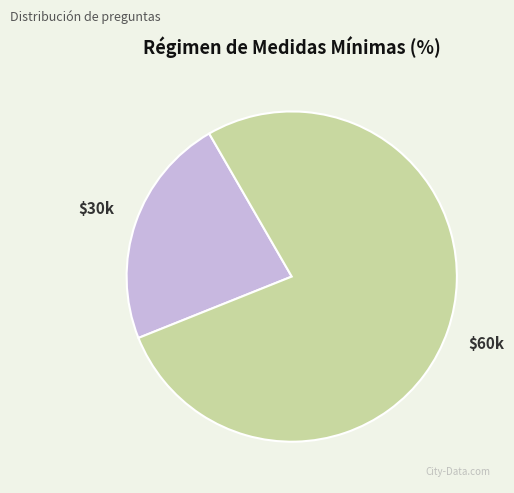

Is there any slice that represents more than half of the pie?

Yes